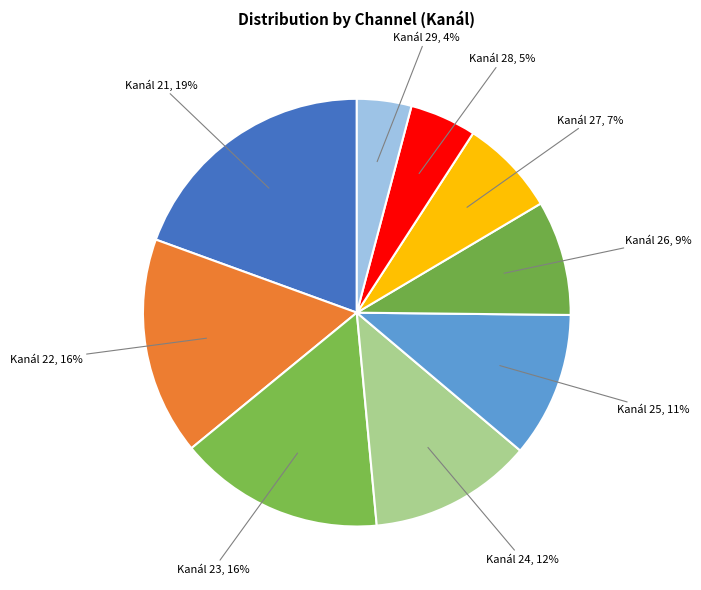

Which slice is the largest?

21